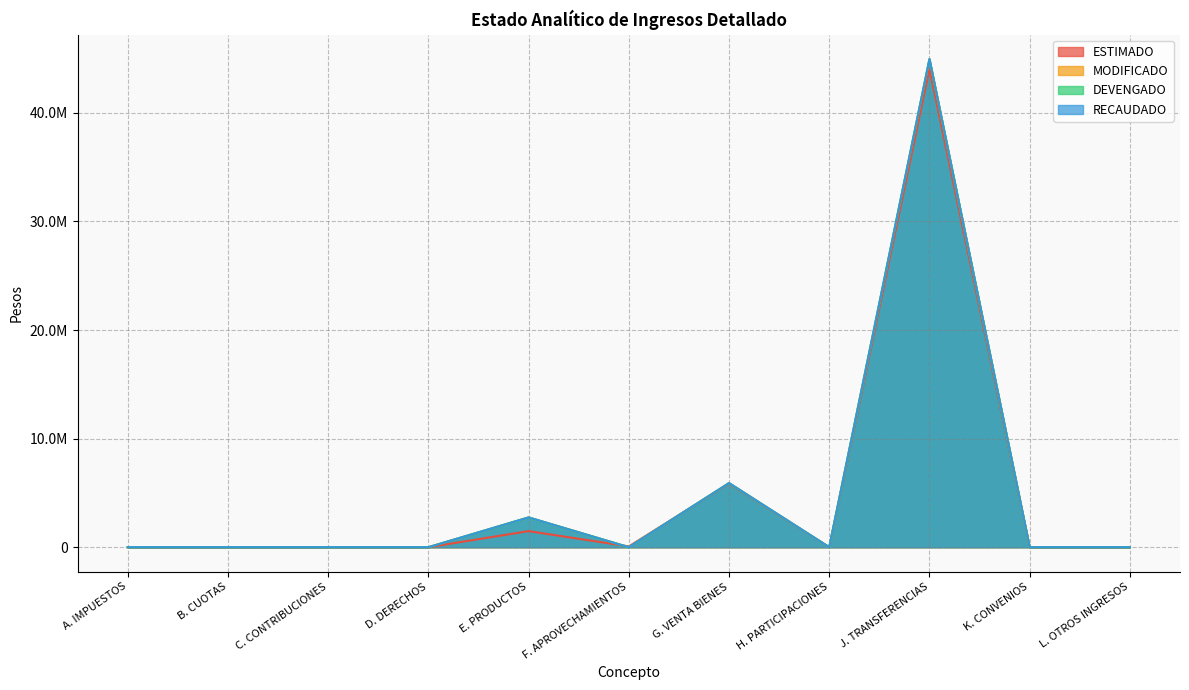

Is the value of MODIFICADO at K. CONVENIOS greater than the value of RECAUDADO at F. APROVECHAMIENTOS?

No